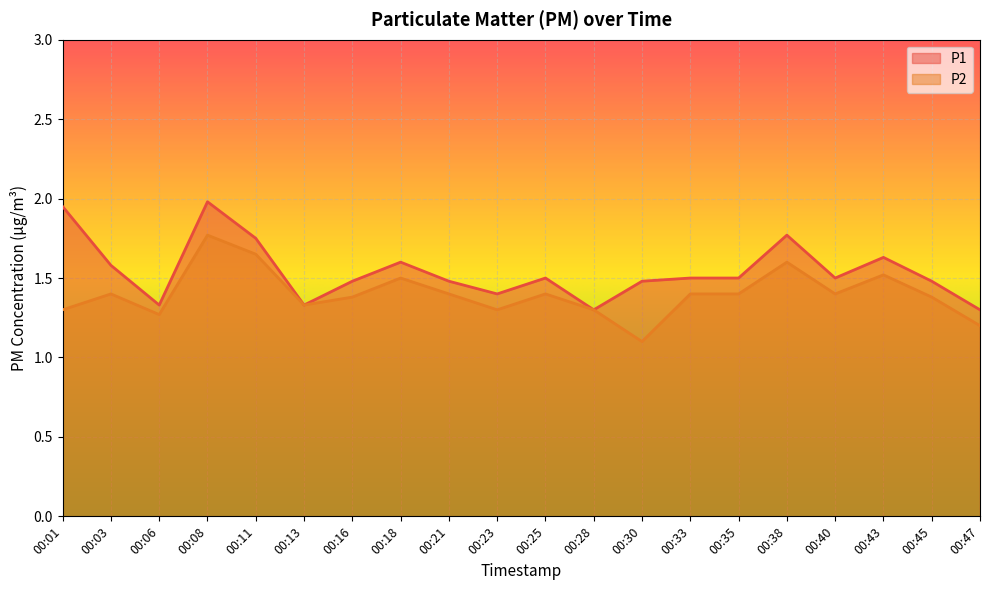

What is the difference between the P2 values at 00:35 and 00:30?

0.3